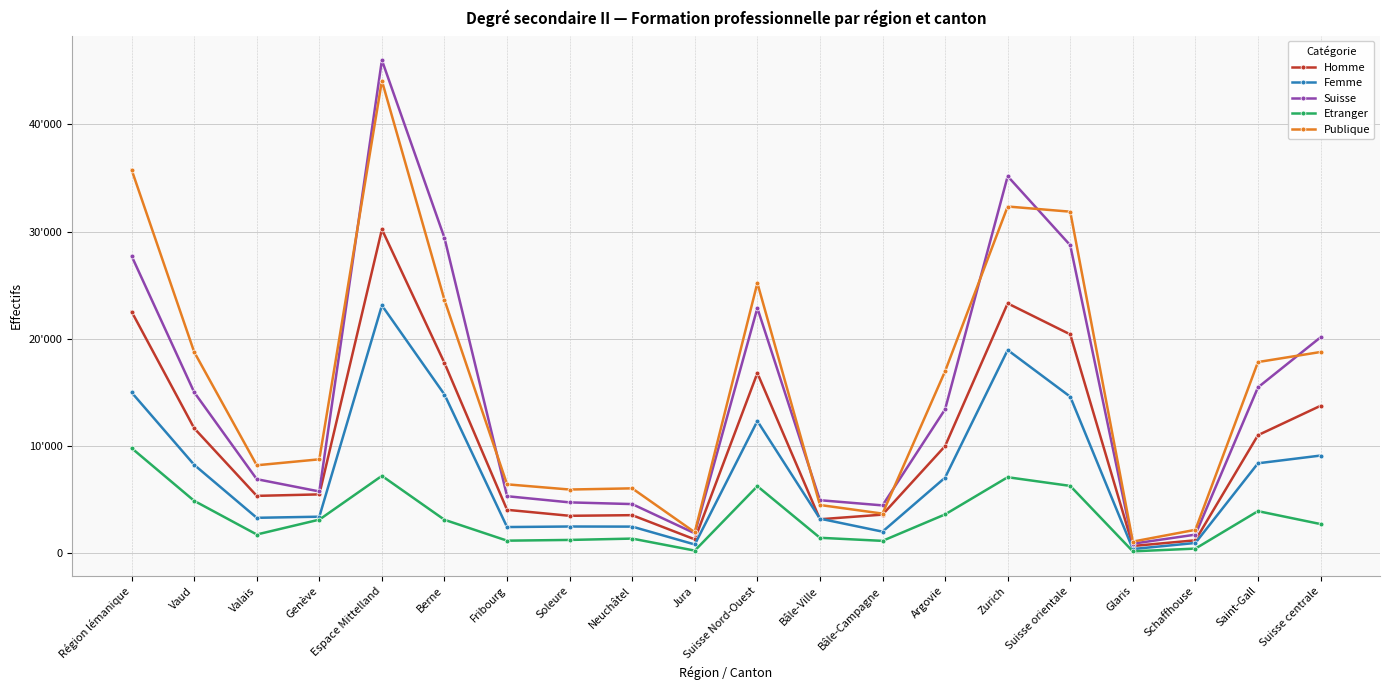

Does the chart have visible grid lines?

Yes